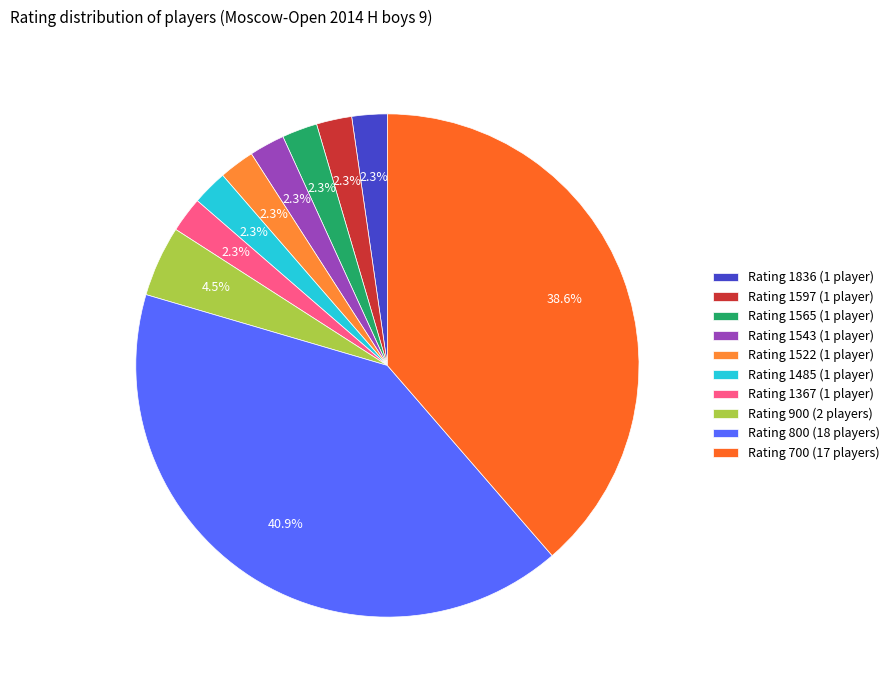

Rank the categories by value from highest to lowest.

800, 700, 900, 1836, 1597, 1565, 1543, 1522, 1485, 1367